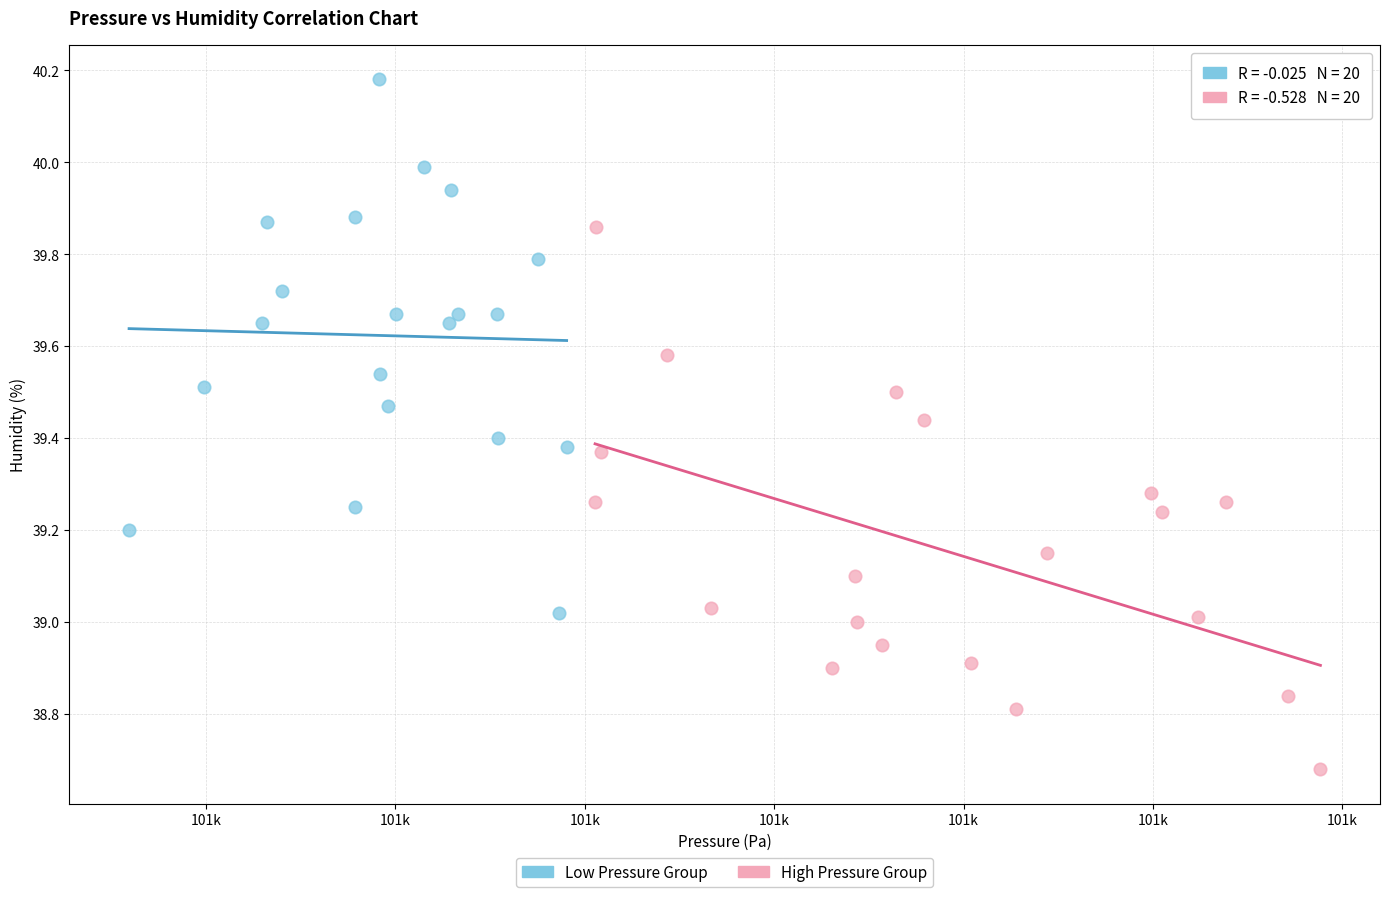

Which series reaches the minimum Y coordinate?

High Pressure Group